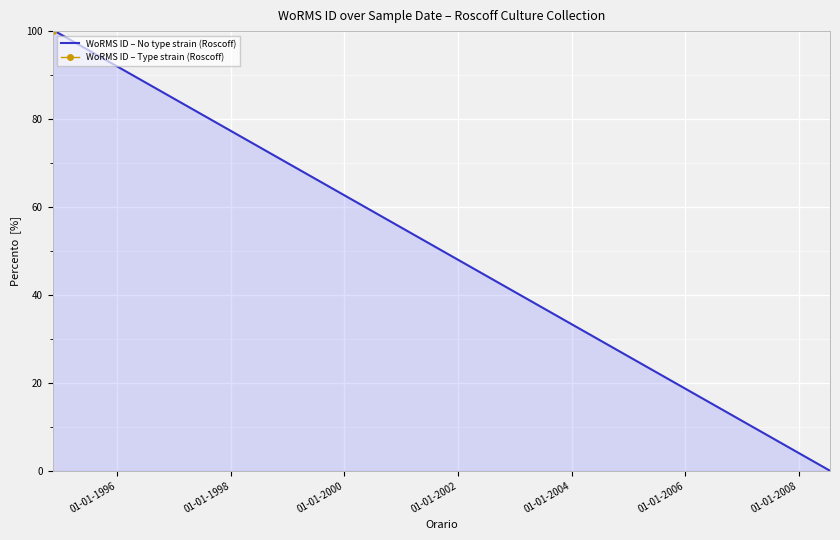

What is the highest value of the WoRMS ID – No type strain (Roscoff) series?

100.0